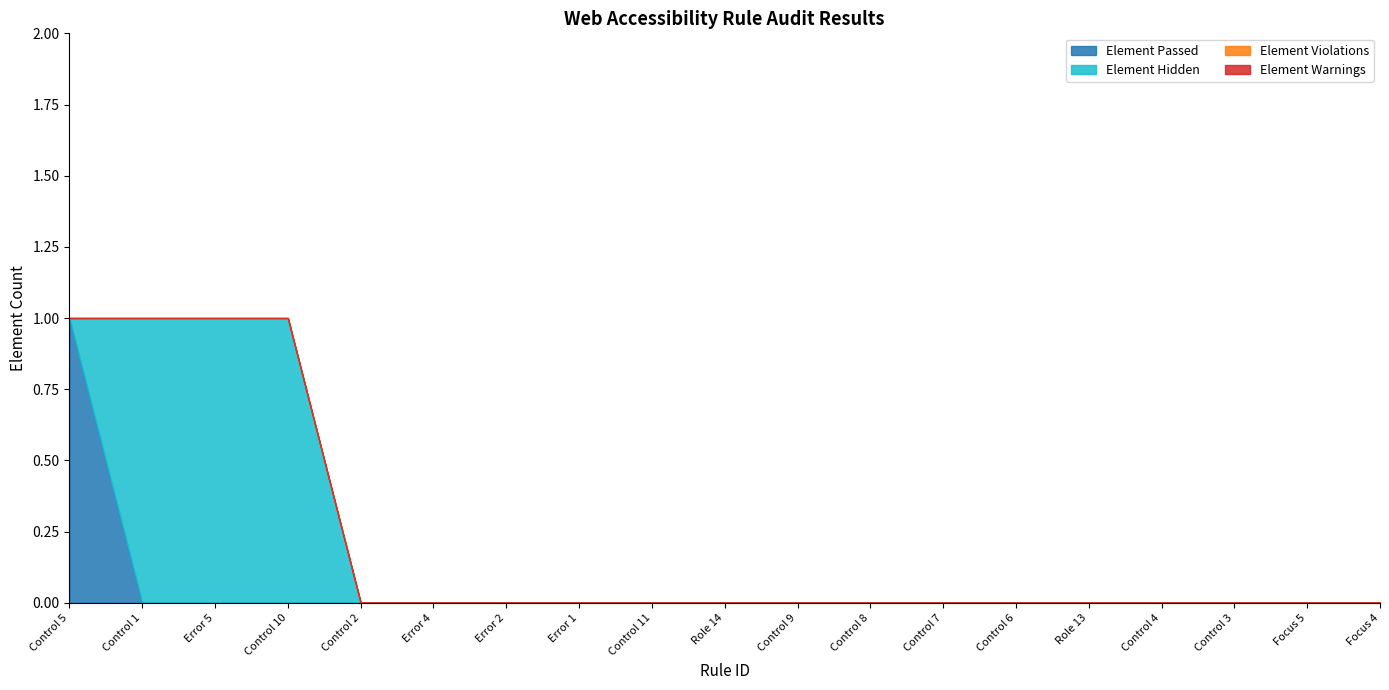

At which category is the sum across all series the highest?

Control 5